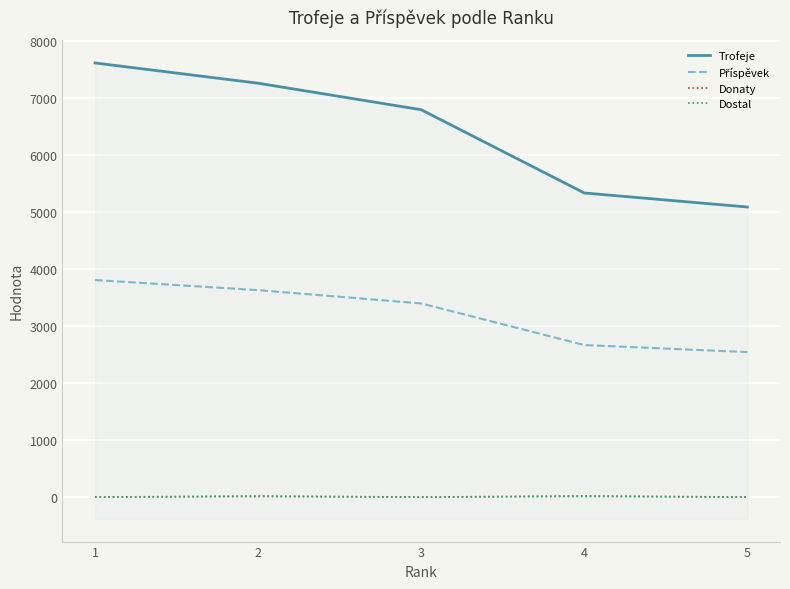

What is the difference between the maximum and minimum values in the Dostal series?

20